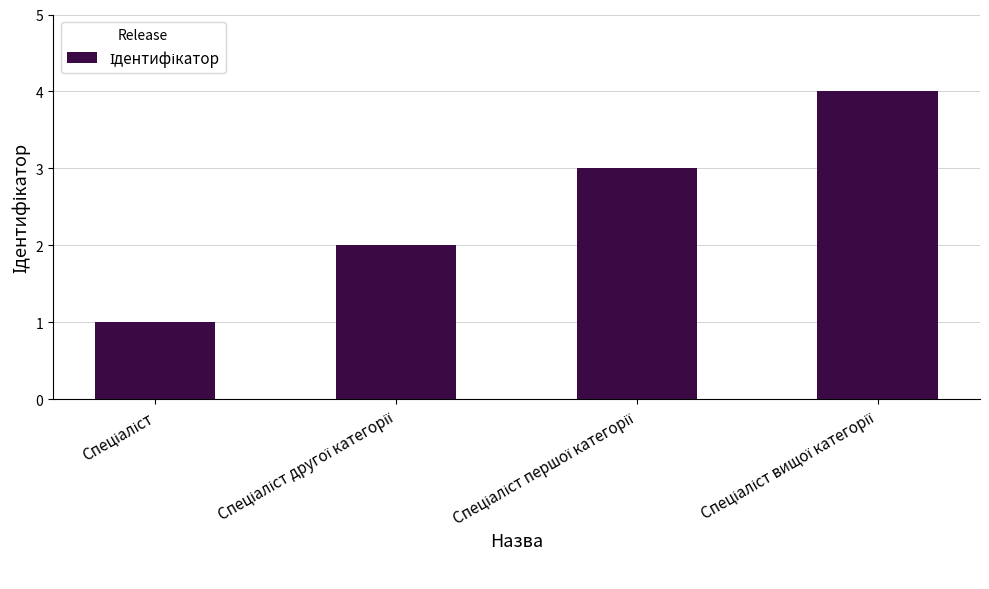

What is the greatest value displayed?

4